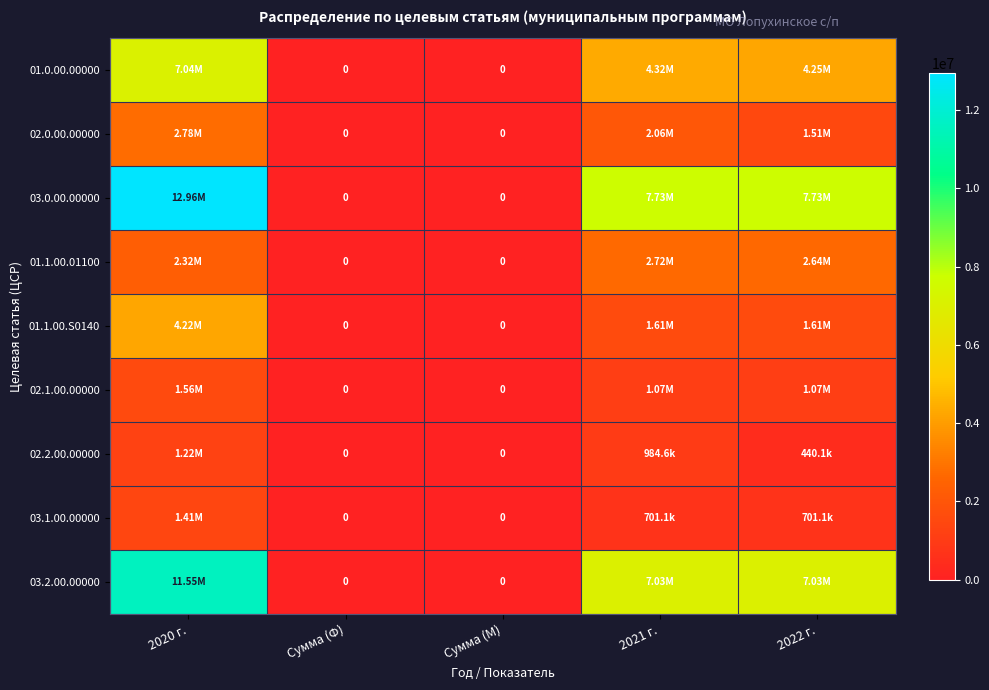

What is the difference between the maximum and minimum values in the 03.2.00.00000 series?

11548277.4